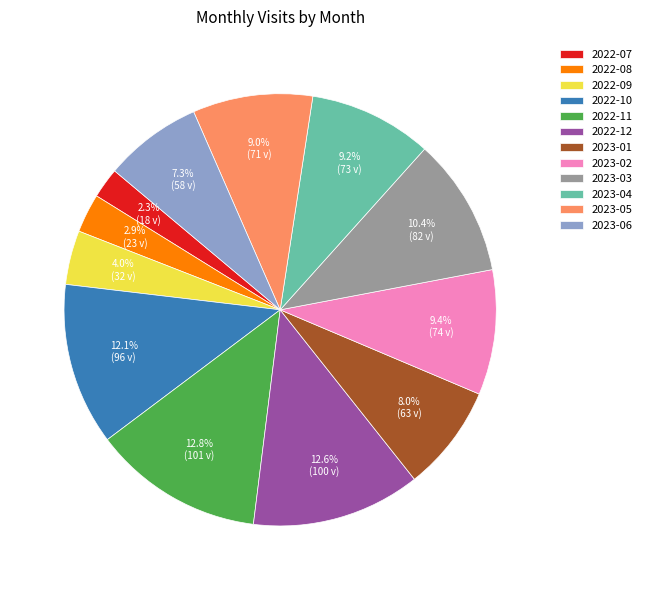

Which slice is the smallest?

2022-07